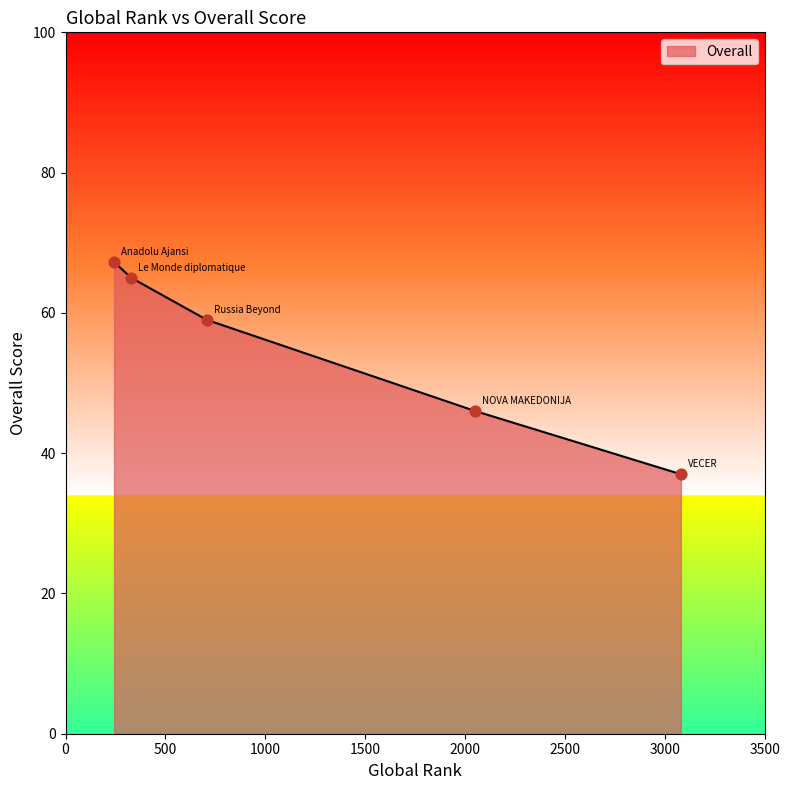

What is the minimum value shown in the chart?

37.0